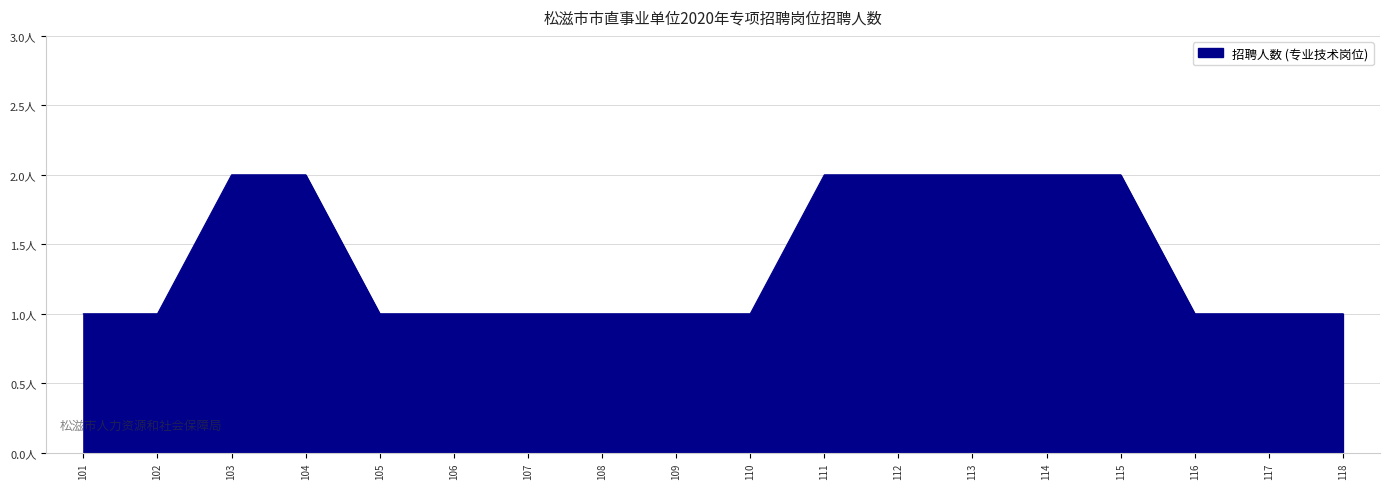

Is this an area chart (filled region under the line)?

Yes